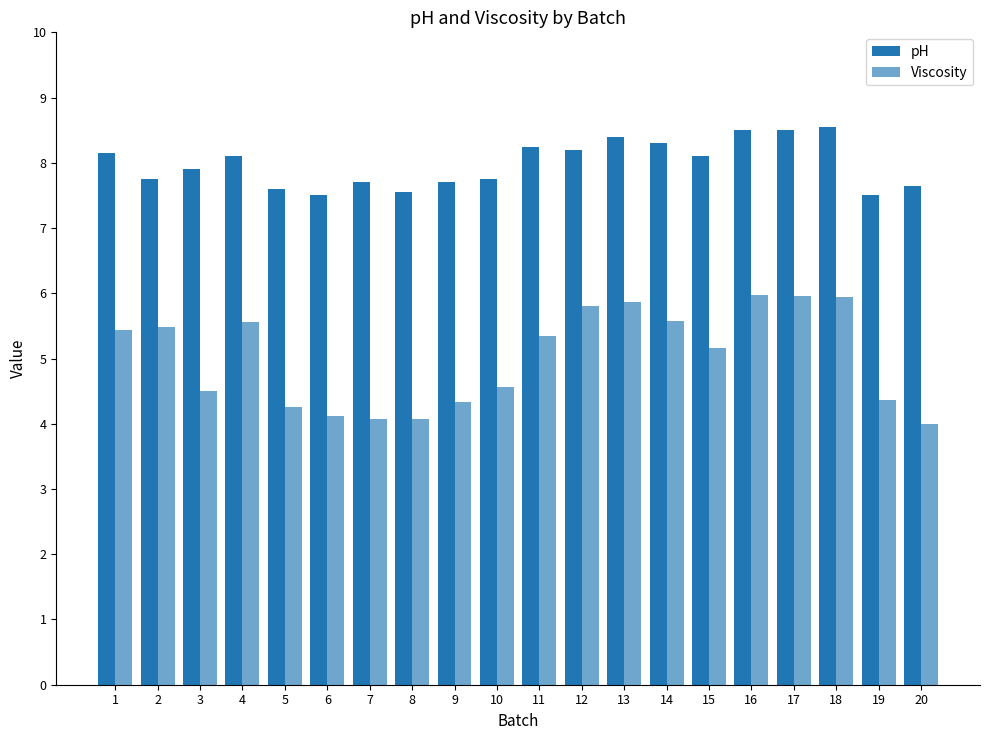

Which series changed the most between 8 and 14?

Viscosity